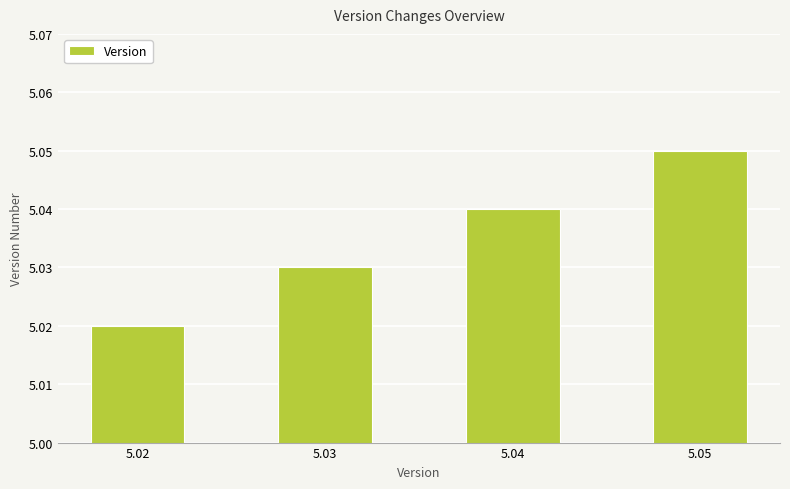

At which category does the chart reach its minimum across all series?

5.02